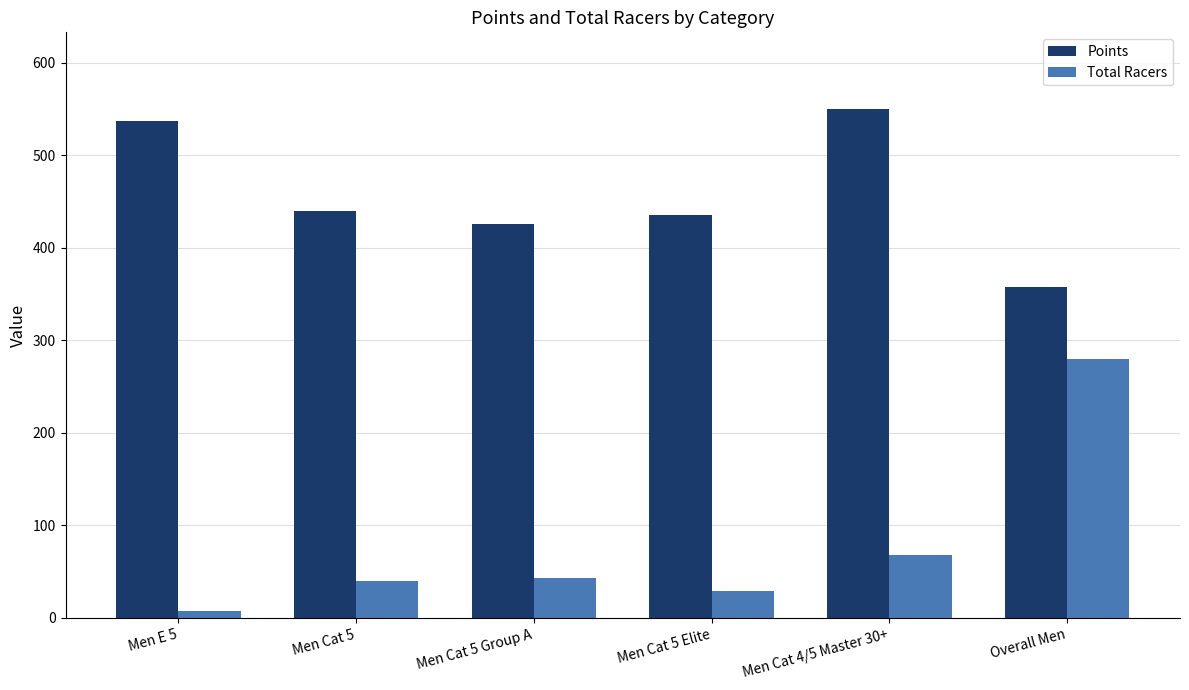

Are the bars horizontal?

No